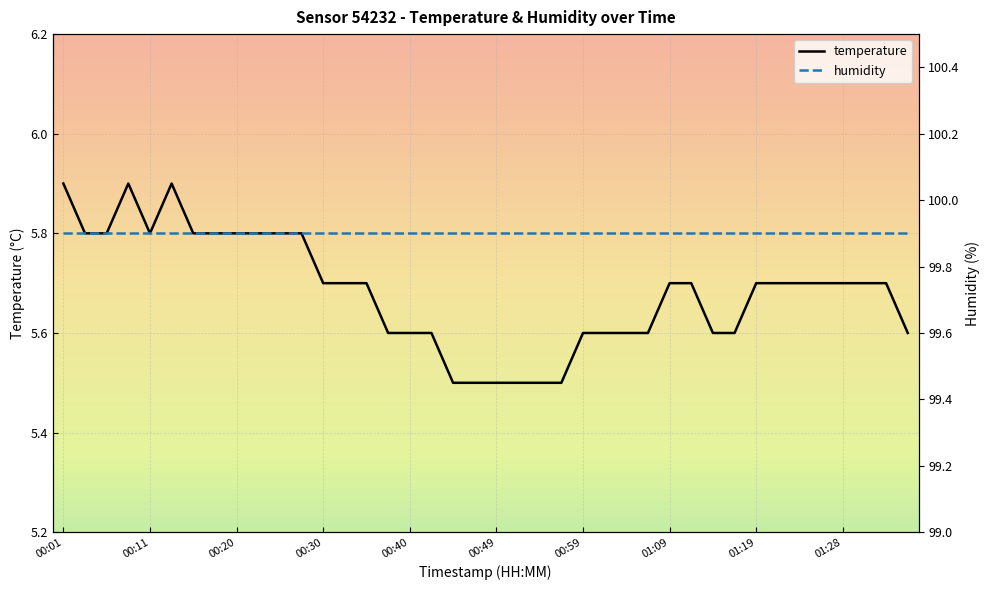

True or false: humidity has a value of 99.9 at 00:01.

True